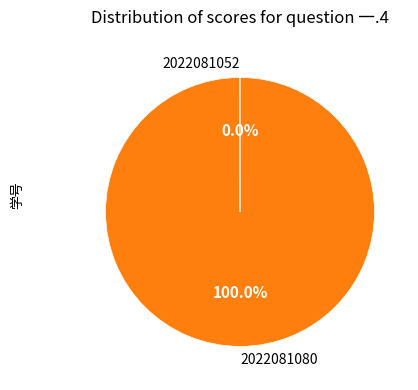

What is the largest slice in the pie chart?

2022081080